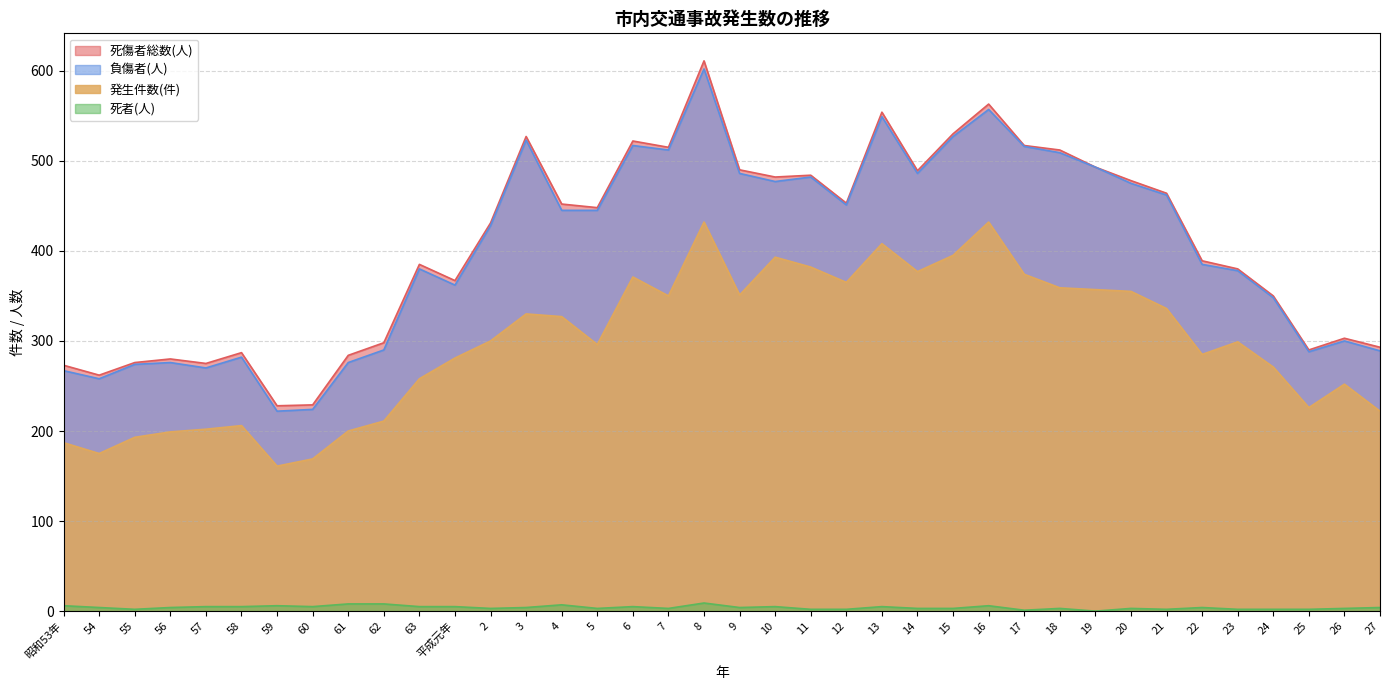

The value of 死傷者総数(人) at 59 is 393. True or false?

False